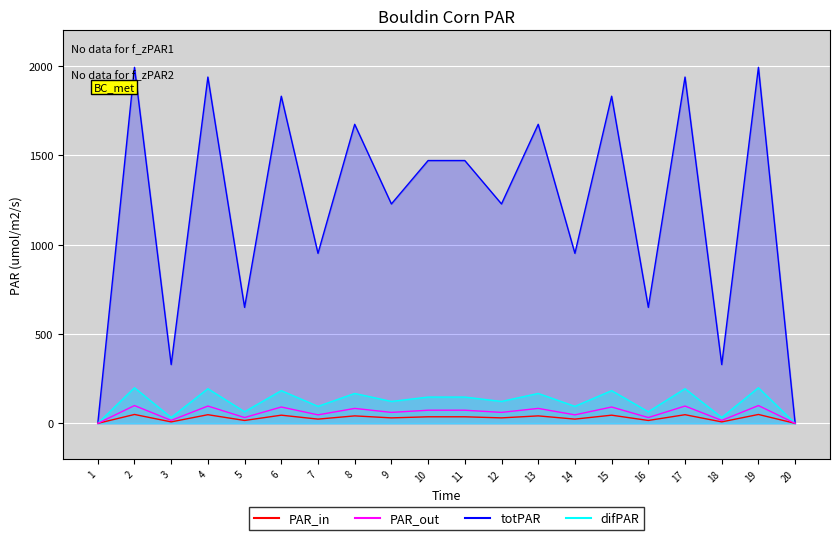

In PAR_out, how many points are lower than both neighbors (excluding endpoints)?

8